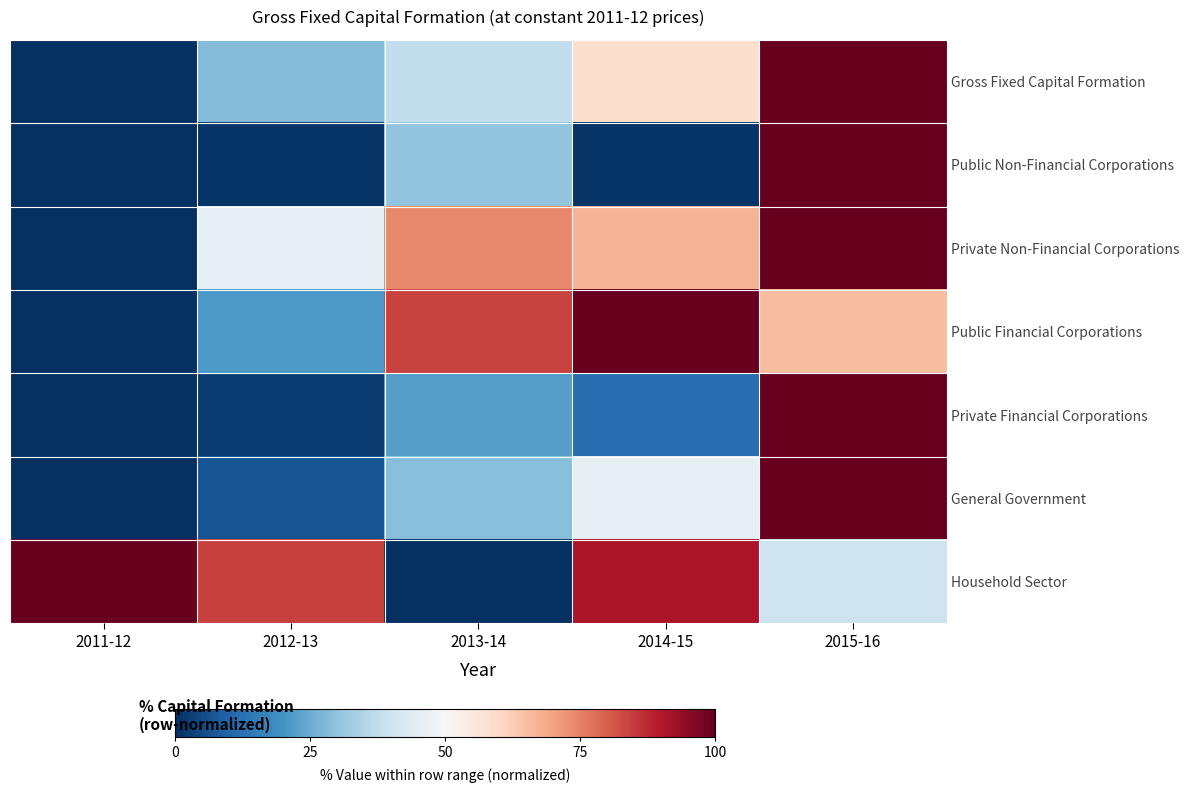

Between 2011-12 and 2014-15, which is larger?

2014-15